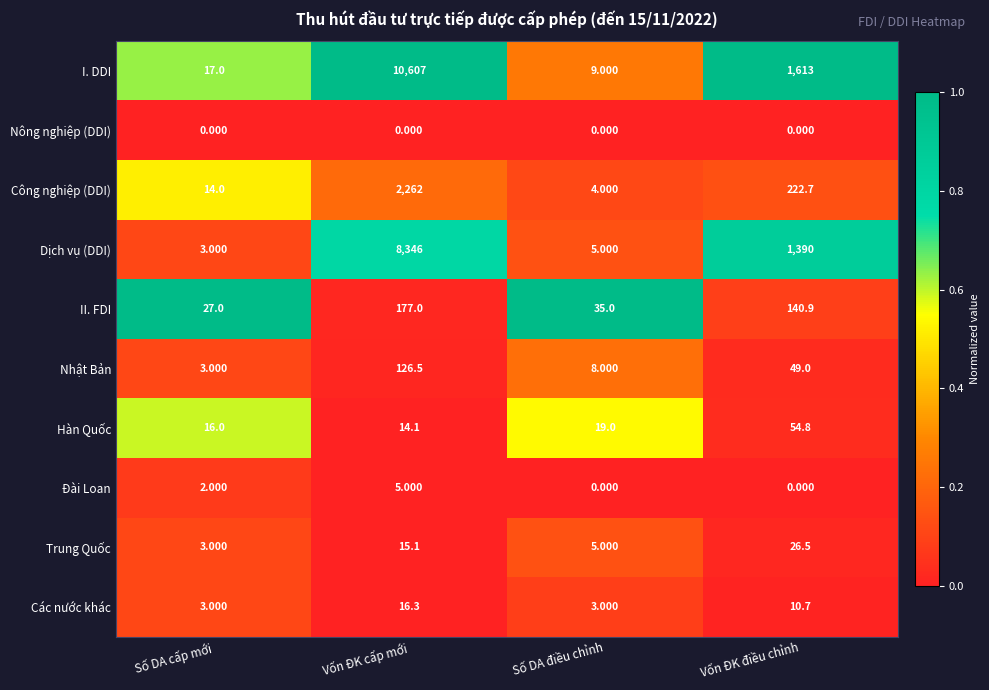

At which category is the sum across all series the highest?

Vốn ĐK cấp mới